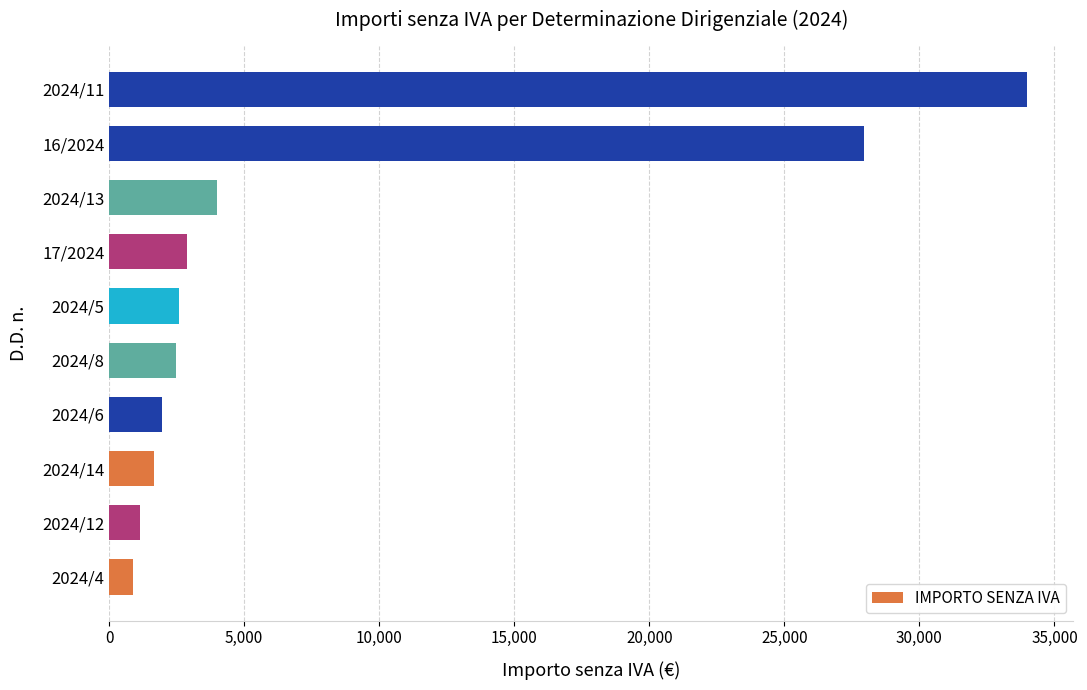

Is it true that the value at 17/2024 is 2868.8?

True